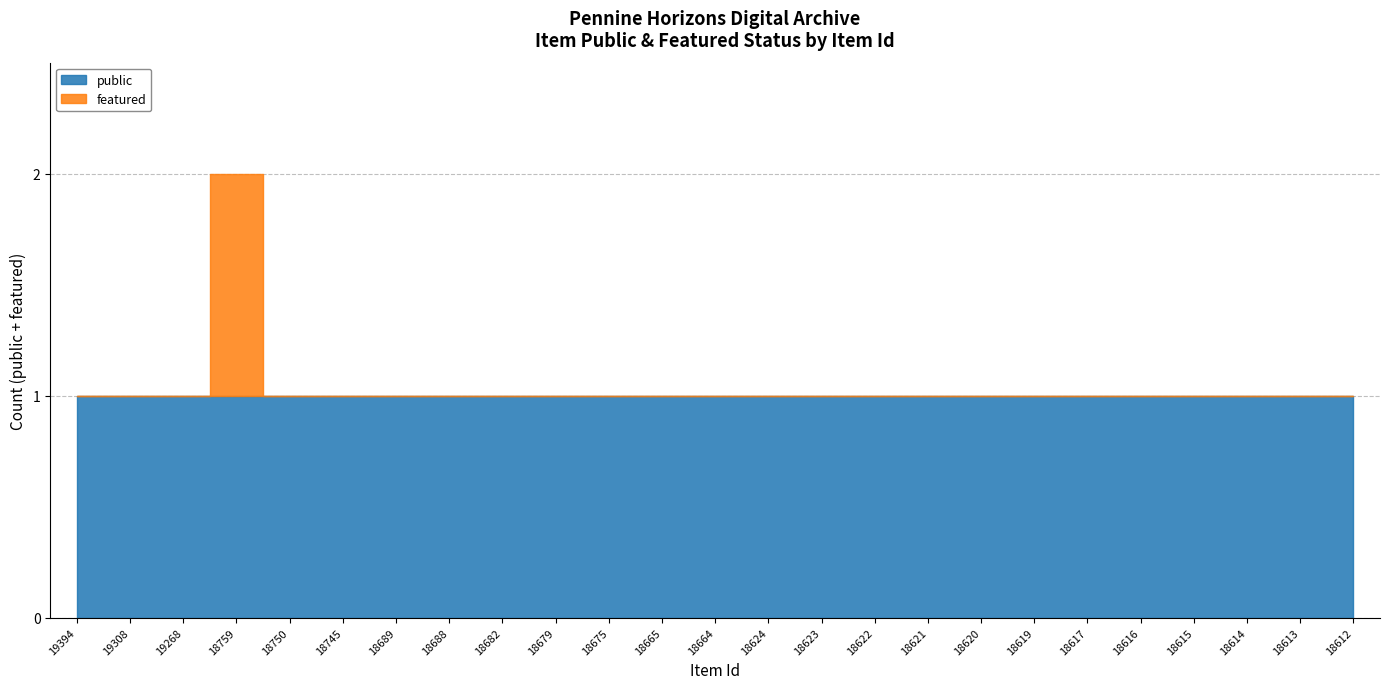

How many categories are shown in the chart?

25